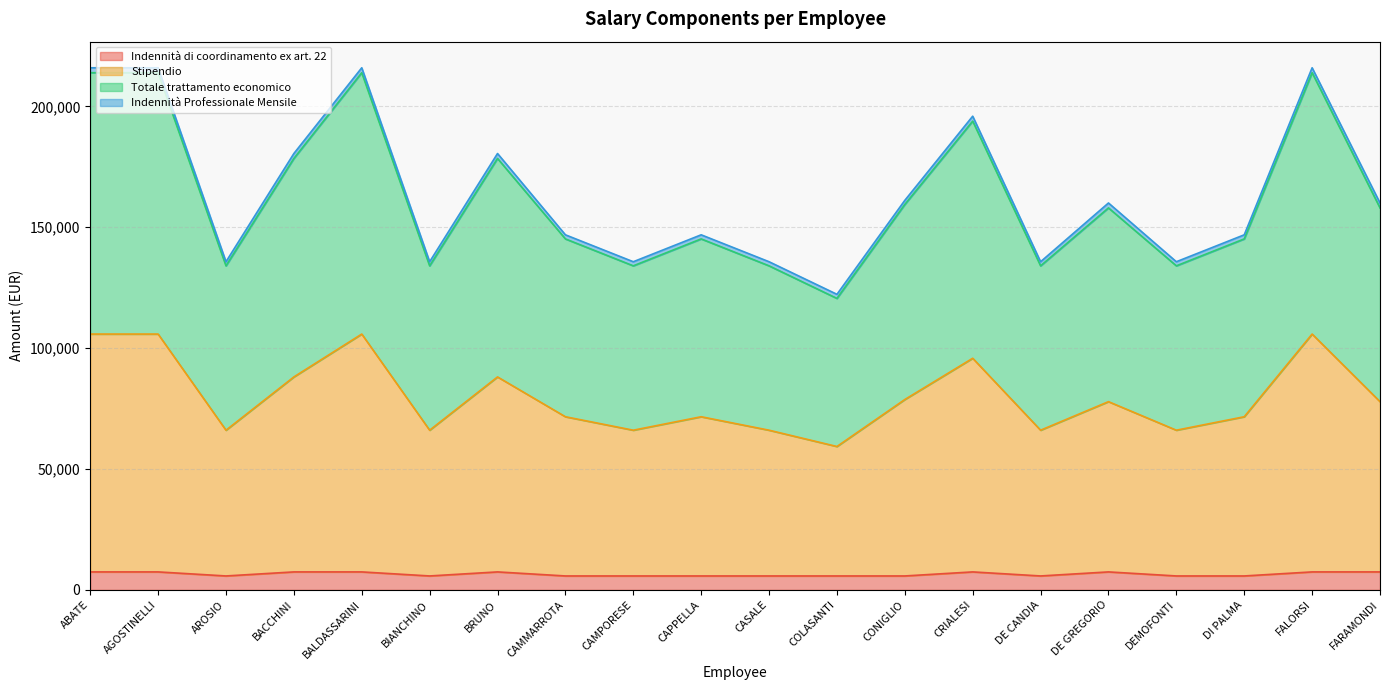

What is the label of the 13th point from the left?

CONIGLIO